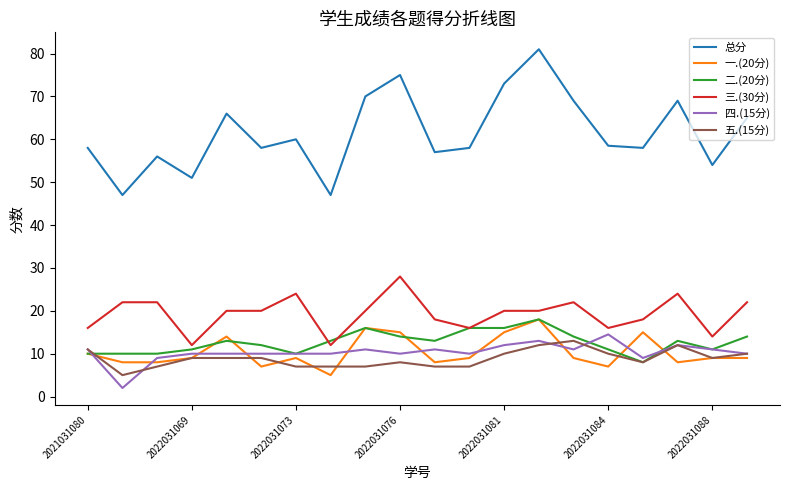

What is the average value of the 二.(20分) series?

12.7